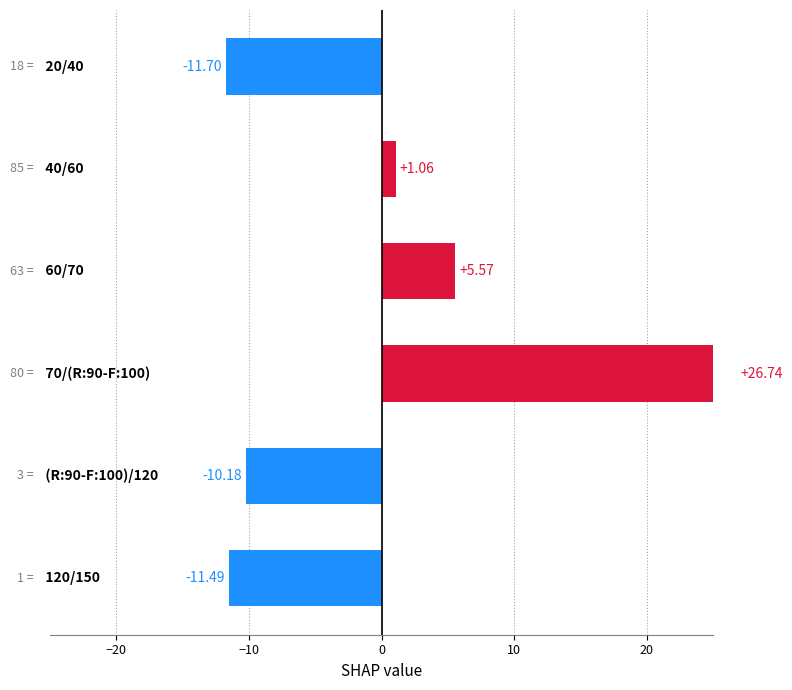

What is the change in value from 60/70 to 70/(R:90-F:100)?

+21.2